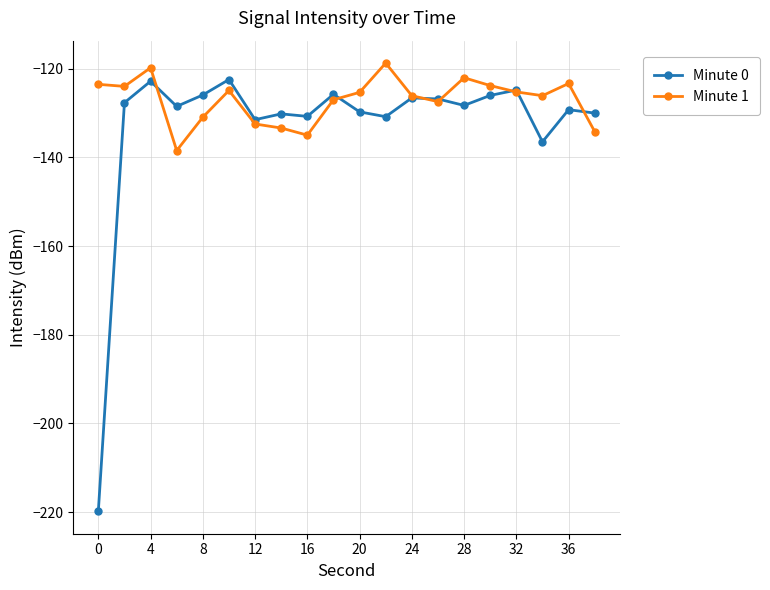

Rank the series by their average value, from lowest to highest.

Minute 0, Minute 1